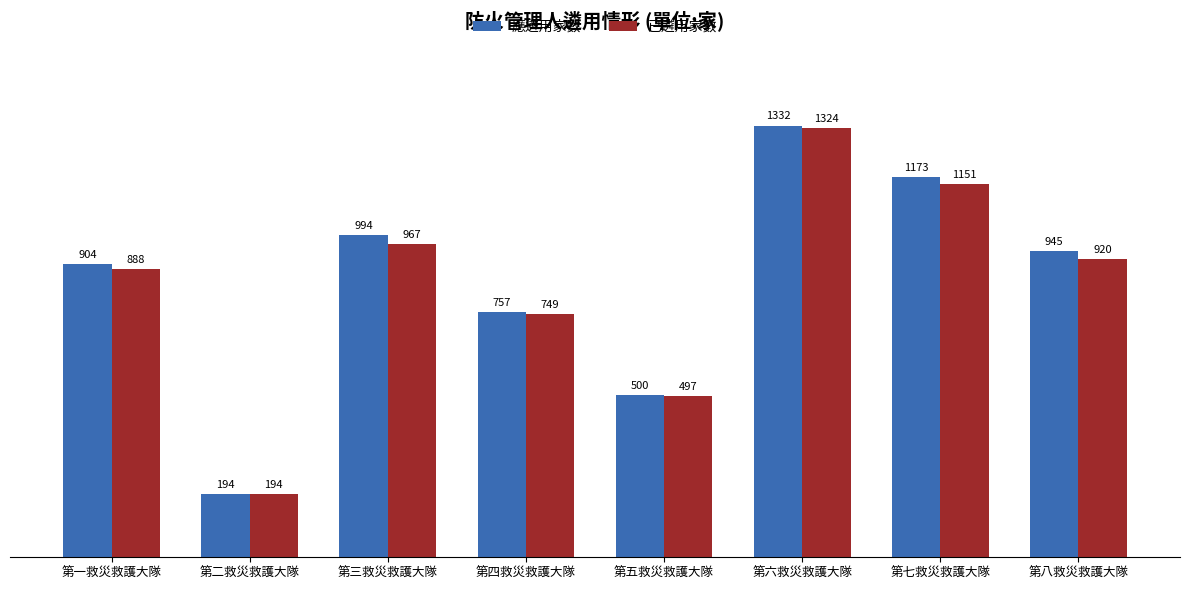

Which series has the largest total across all categories?

應遴用家數